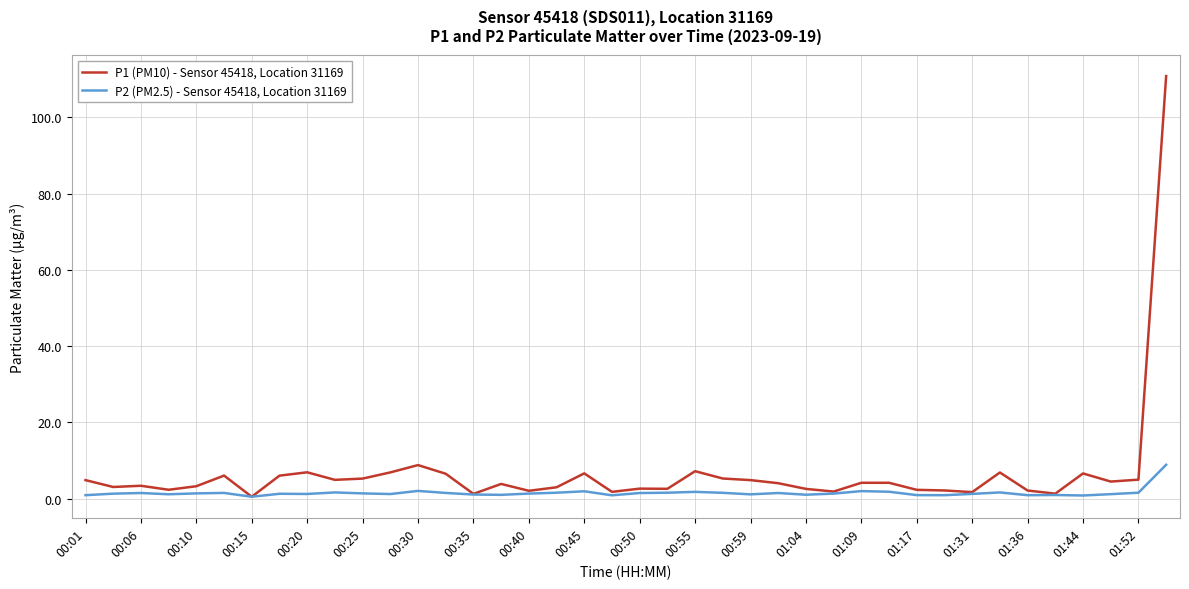

What is the sum of all P2 (PM2.5) - Sensor 45418, Location 31169 values?

61.2